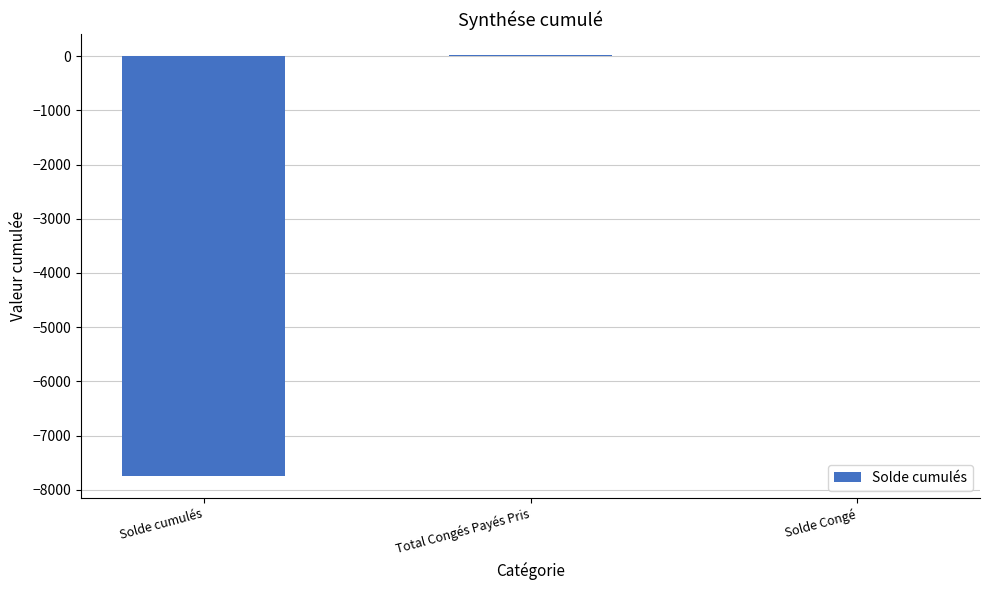

Where does the data first go above -4?

Total Congés Payés Pris